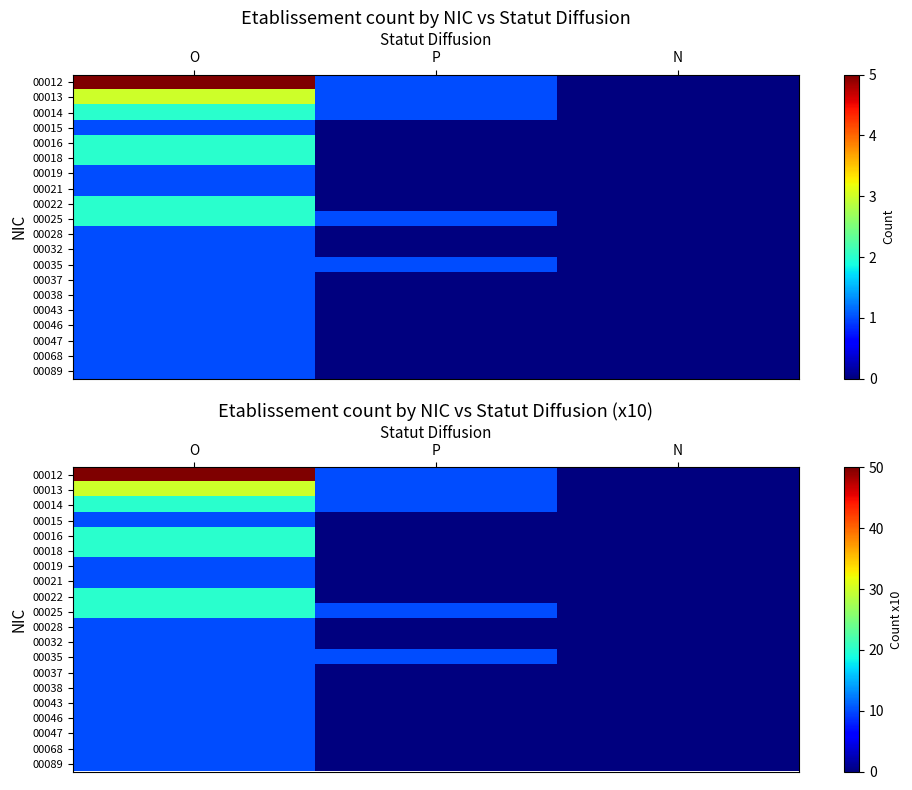

The value of 00043 at P is 0. True or false?

True